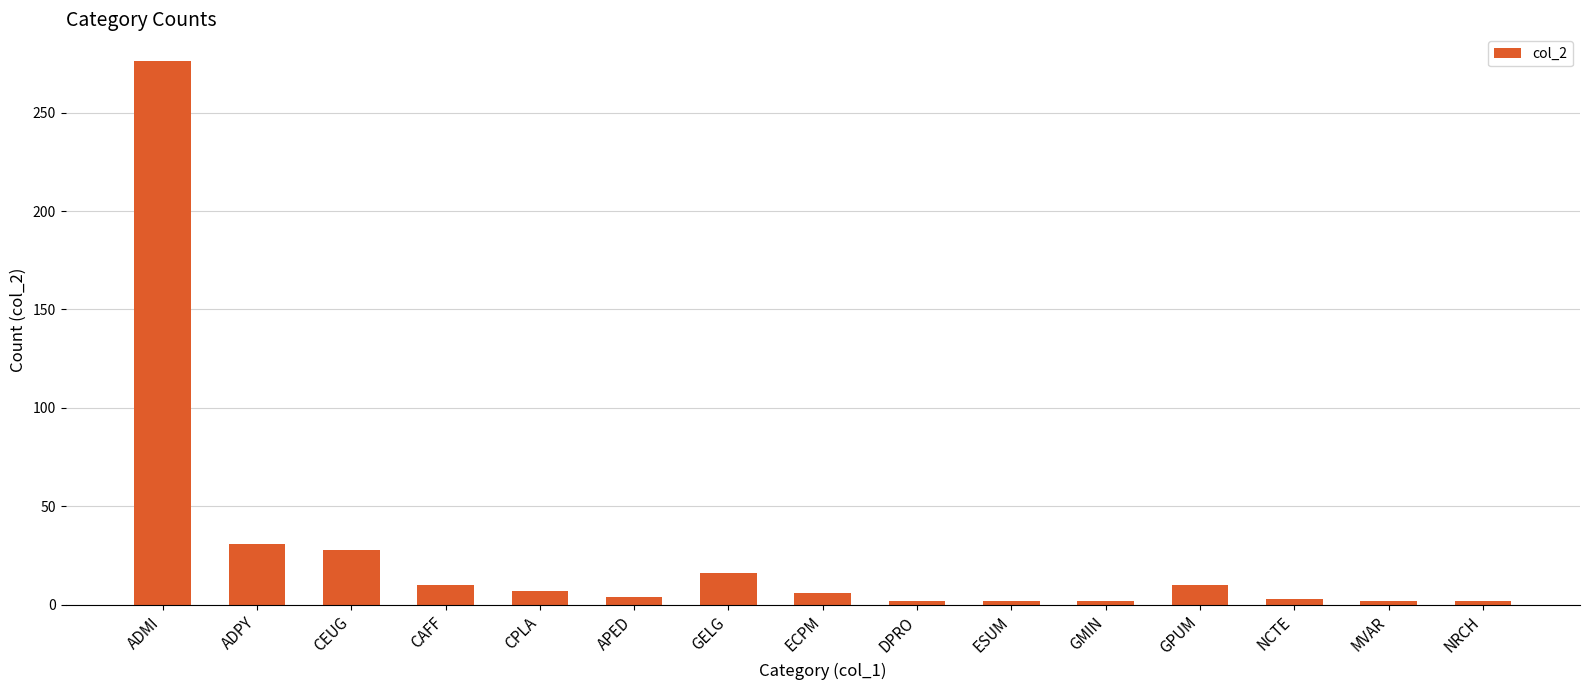

What is the average value?

27